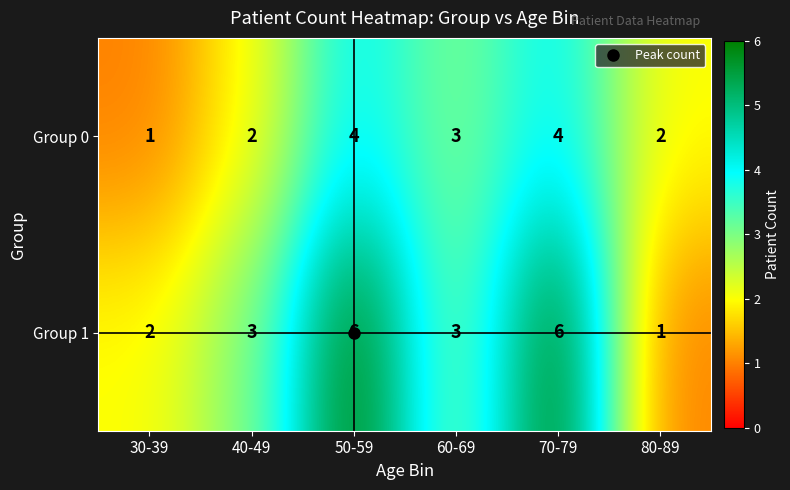

Which series has the largest total across all categories?

Group 1